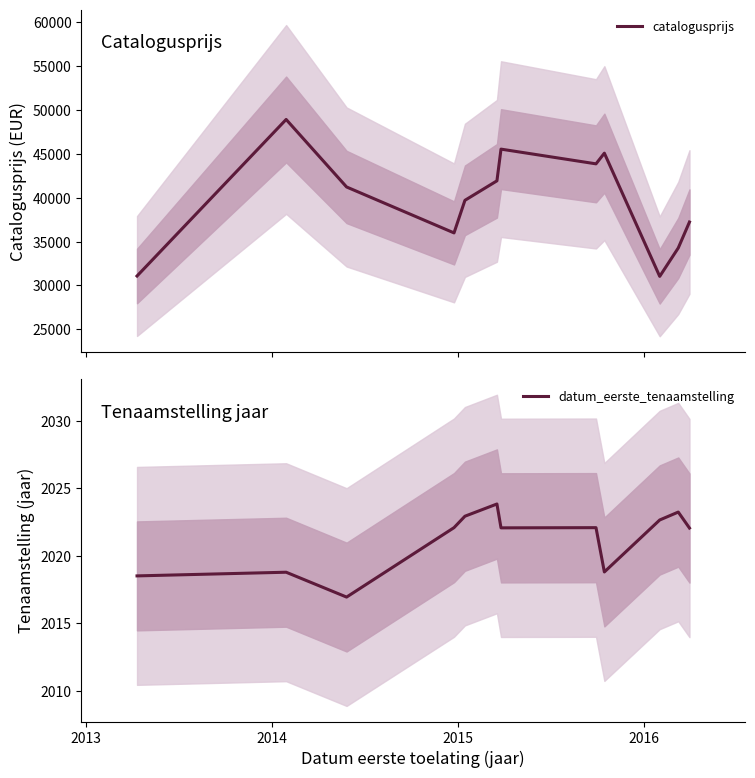

What are all the series names shown in the legend?

catalogusprijs, datum_eerste_tenaamstelling